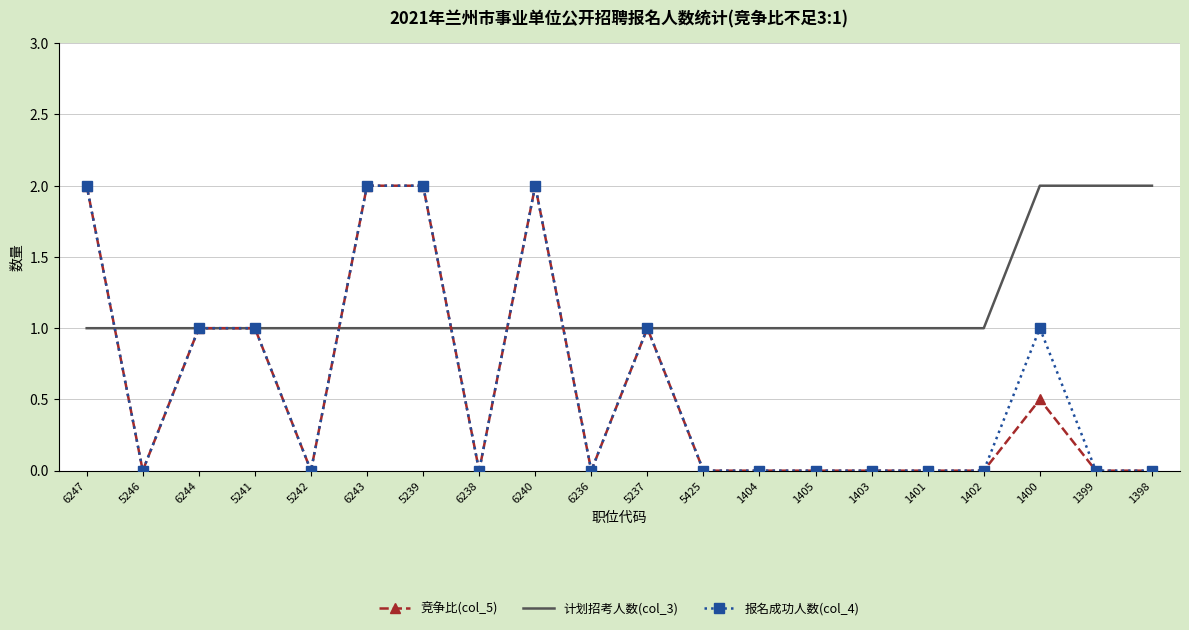

How many distinct data groups are displayed?

3